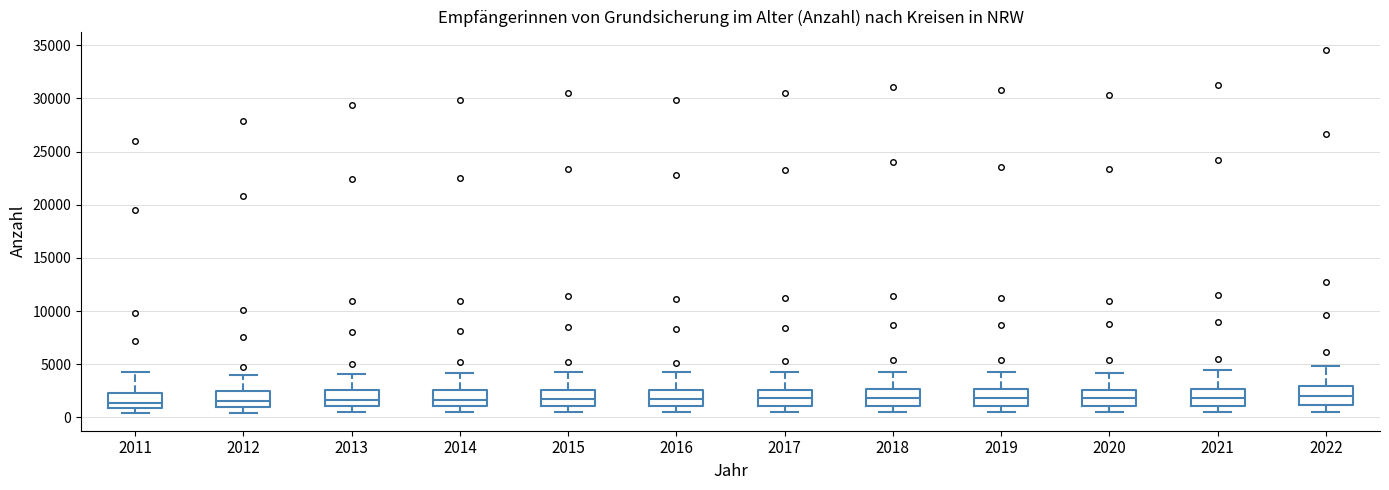

Reading left to right, read every box against the y-axis: the position of its median line, the range the box covers, and the ends of its whiskers. The values are not printed on the chart, so give them approximately, as read against the axis.

2011: median 1500, box 1000 to 2500, whiskers 500 to 4000
2012: median 1500, box 1000 to 2500, whiskers 500 to 4000
2013: median 1500, box 1000 to 2500, whiskers 500 to 4000
2014: median 1500, box 1000 to 2500, whiskers 500 to 4000
2015: median 1500, box 1000 to 2500, whiskers 500 to 4500
2016: median 1500, box 1000 to 2500, whiskers 500 to 4500
2017: median 2000, box 1000 to 2500, whiskers 500 to 4500
2018: median 2000, box 1000 to 2500, whiskers 500 to 4500
2019: median 2000, box 1000 to 2500, whiskers 500 to 4500
2020: median 2000, box 1000 to 2500, whiskers 500 to 4000
2021: median 2000, box 1000 to 2500, whiskers 500 to 4500
2022: median 2000, box 1000 to 3000, whiskers 500 to 5000